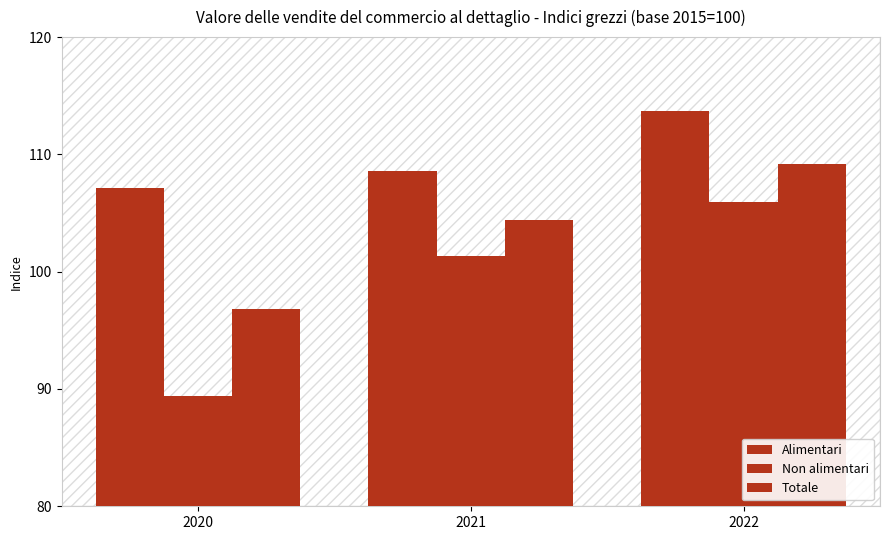

Is it true that Totale equals 109.2 at 2022?

True